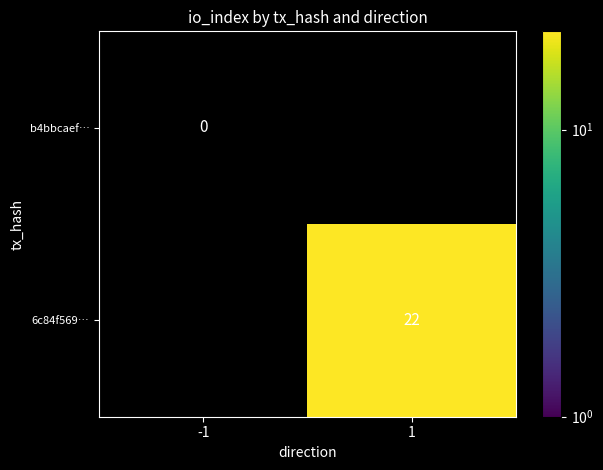

How many distinct data groups are displayed?

2